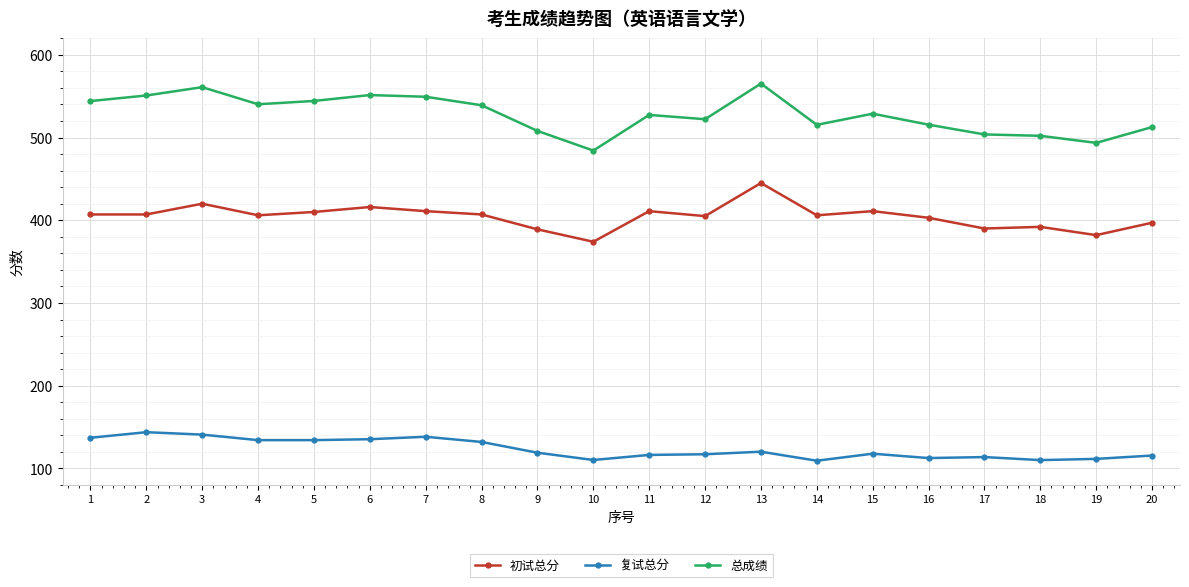

What is the difference between the 初试总分 values at 3 and 14?

14.0